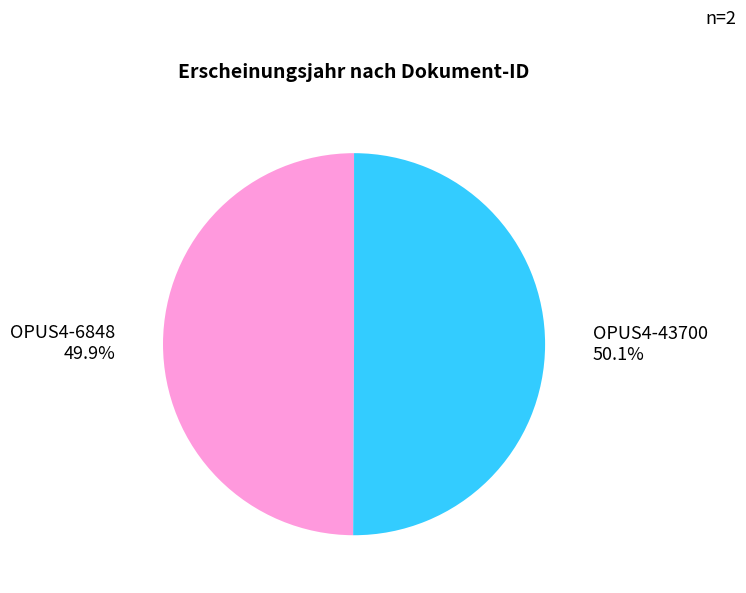

Approximately how many times larger is the value at OPUS4-43700 compared to OPUS4-6848?

1.0